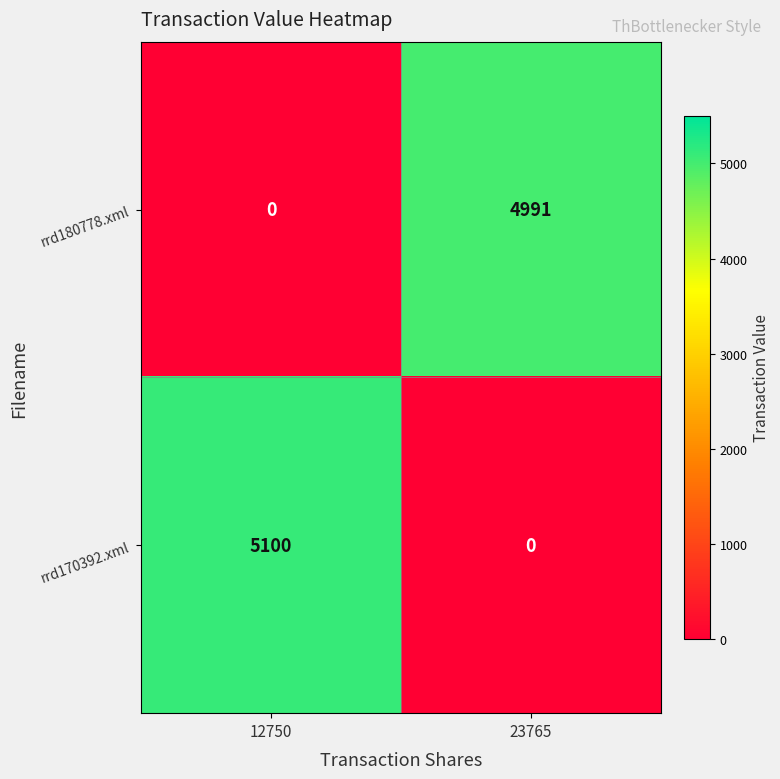

Rank the series by their maximum value, from lowest to highest.

rrd180778.xml, rrd170392.xml